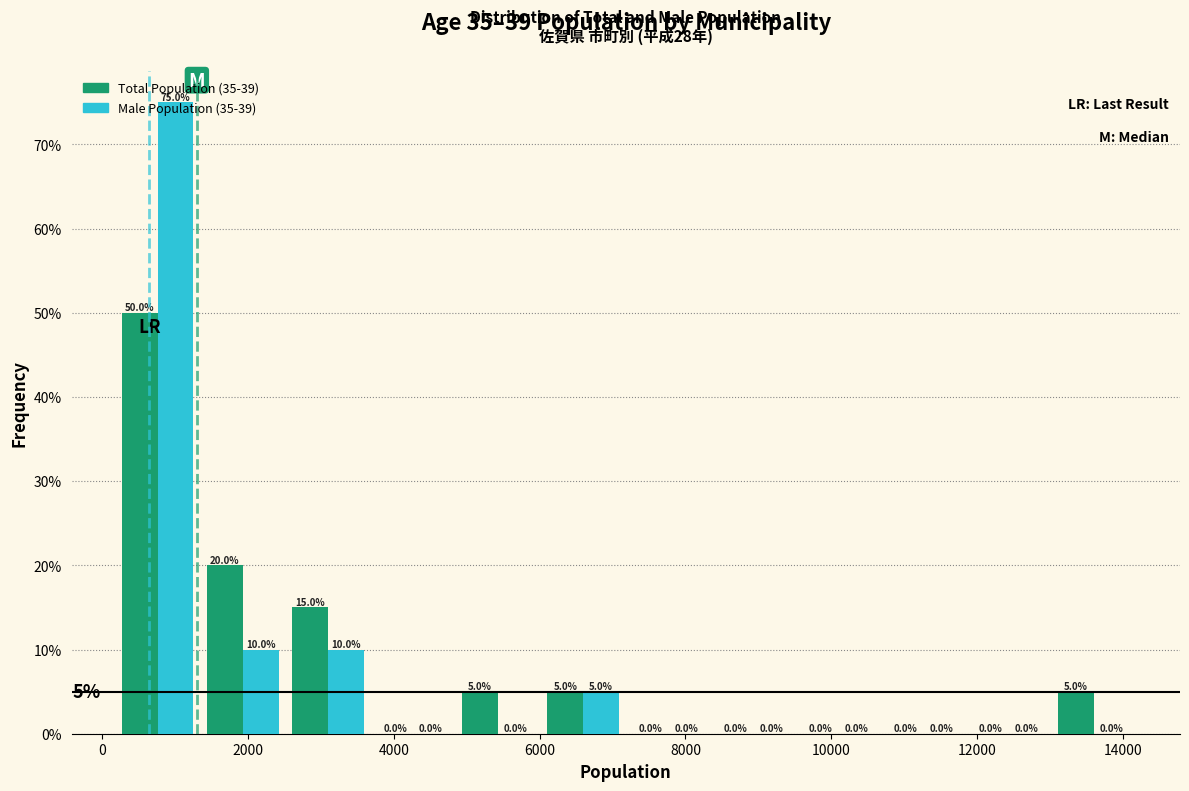

Reading left to right, list every range on the x-axis with the height of the bar of each series over it. The bar edges are not printed on the chart, so give them approximately, as read against the axis.

200 to 1400: Total Population (35-39)=50.0	Male Population (35-39)=75.0
1400 to 2600: Total Population (35-39)=20.0	Male Population (35-39)=10.0
2600 to 3600: Total Population (35-39)=15.0	Male Population (35-39)=10.0
3600 to 4800: Total Population (35-39)=0.0	Male Population (35-39)=0.0
4800 to 6000: Total Population (35-39)=5.0	Male Population (35-39)=0.0
6000 to 7200: Total Population (35-39)=5.0	Male Population (35-39)=5.0
7200 to 8400: Total Population (35-39)=0.0	Male Population (35-39)=0.0
8400 to 9600: Total Population (35-39)=0.0	Male Population (35-39)=0.0
9600 to 10600: Total Population (35-39)=0.0	Male Population (35-39)=0.0
10600 to 11800: Total Population (35-39)=0.0	Male Population (35-39)=0.0
11800 to 13000: Total Population (35-39)=0.0	Male Population (35-39)=0.0
13000 to 14200: Total Population (35-39)=5.0	Male Population (35-39)=0.0